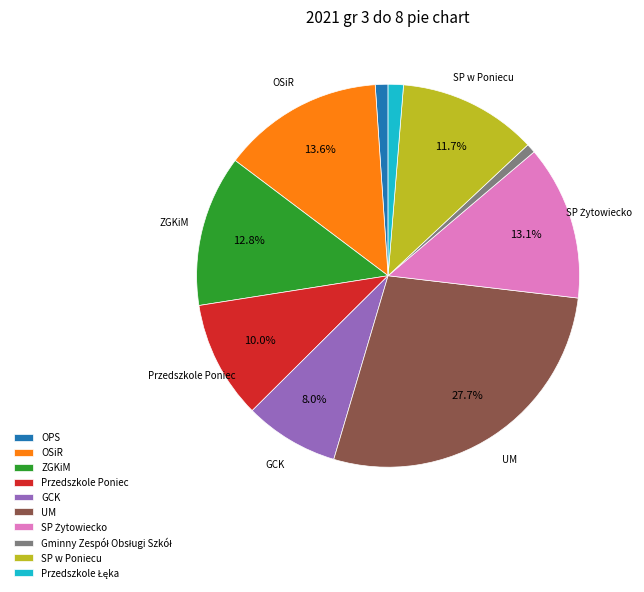

What is the largest slice in the pie chart?

UM